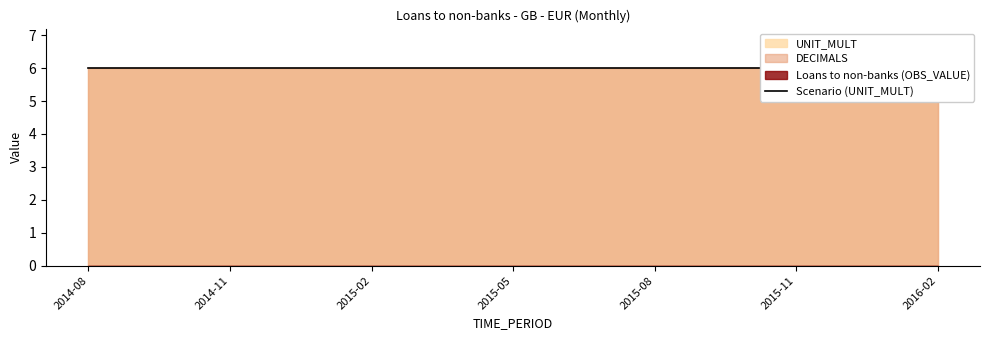

True or false: Loans to non-banks (OBS_VALUE) has more than 2 points higher than both neighbors.

False